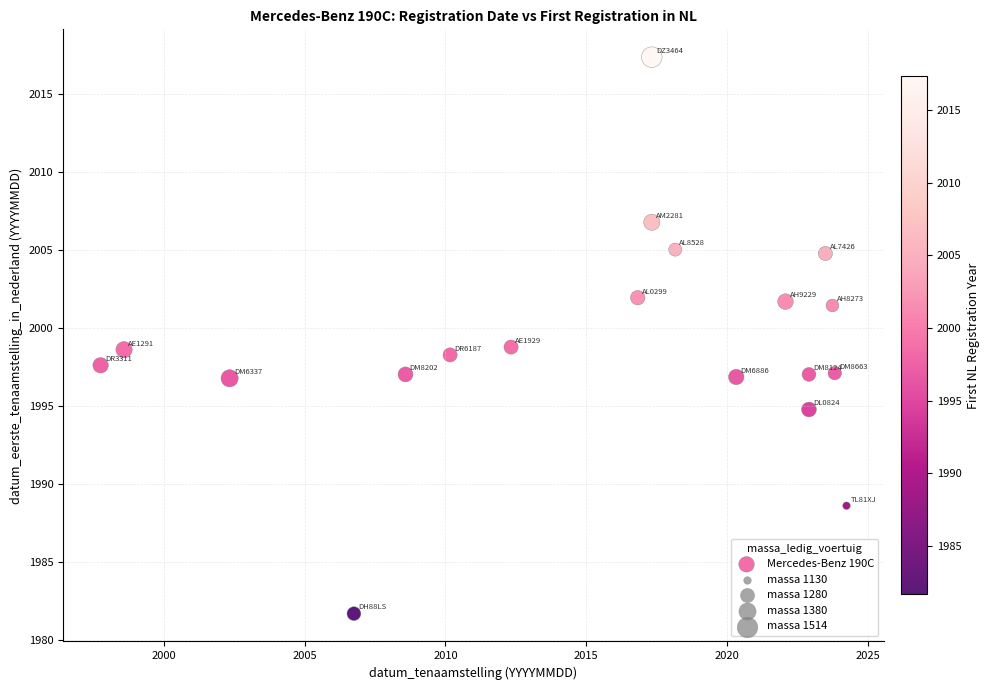

What is the range of X values (max minus min)?

26.5